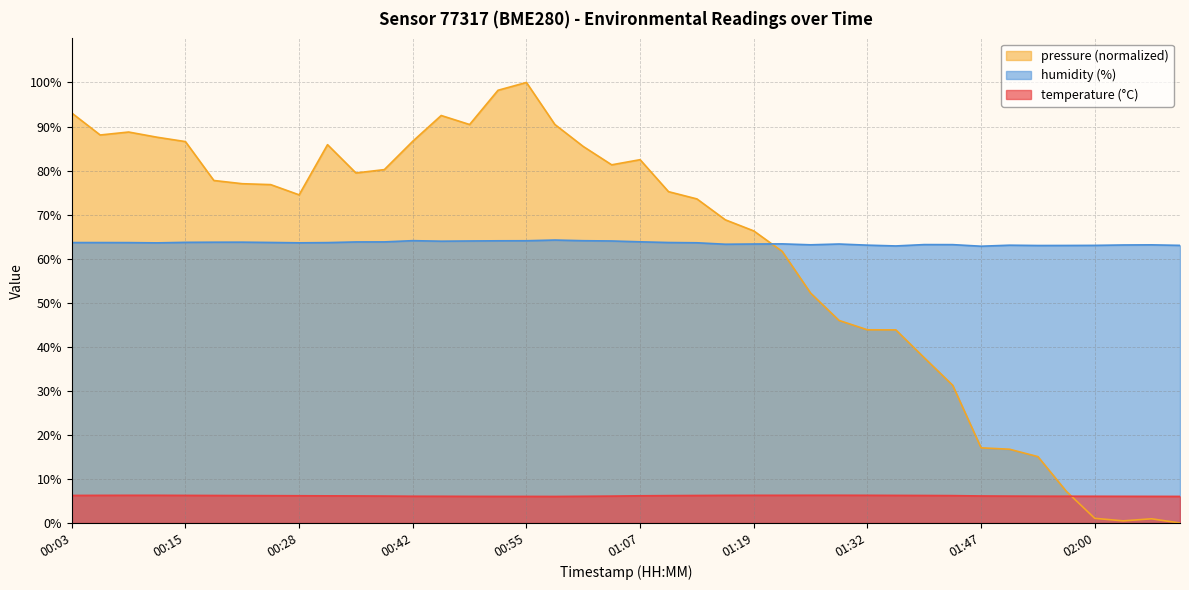

What is the total value across all series at 00:18?

70.0